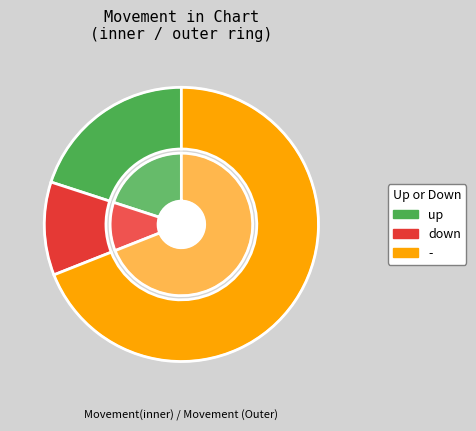

What is the ratio of the value at - to the value at up?

3.5